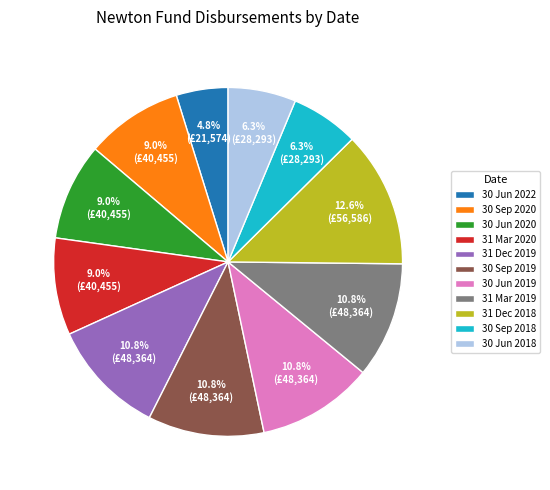

Is 30 Jun 2022 the majority of the pie?

No